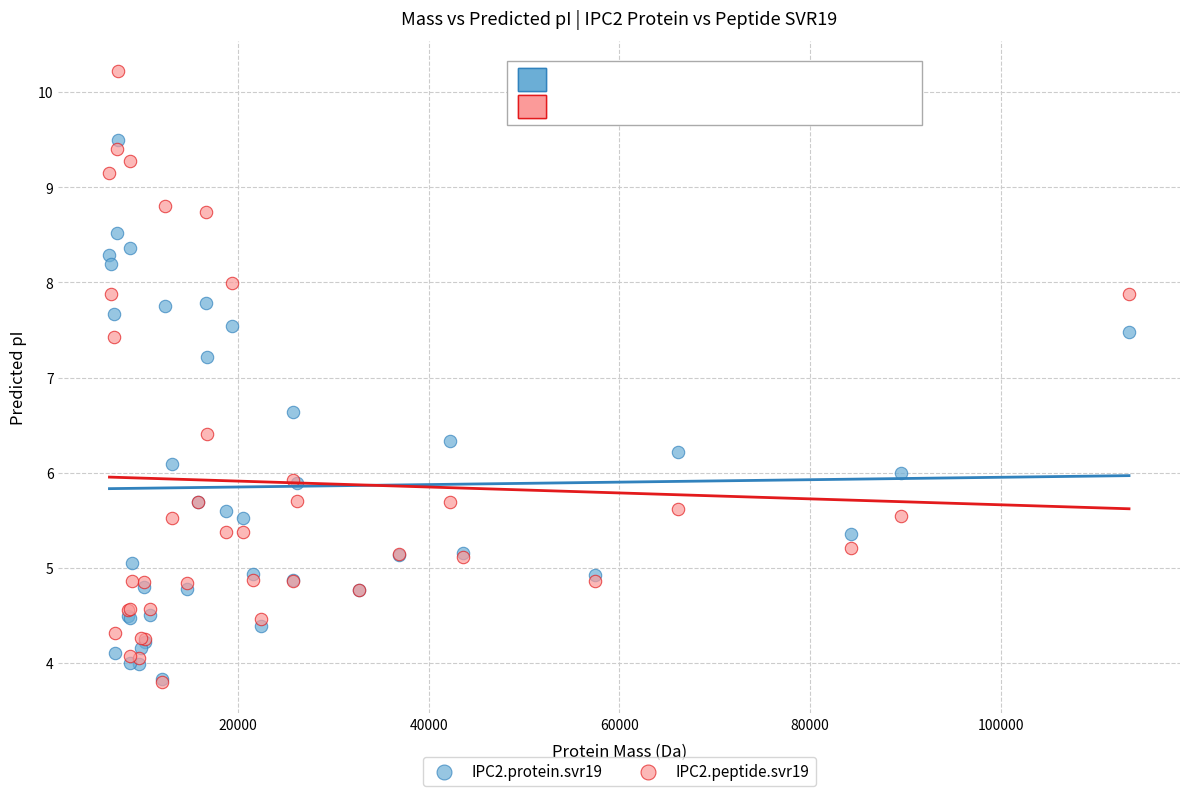

Across all series, what Y value is closest to 7?

7.2